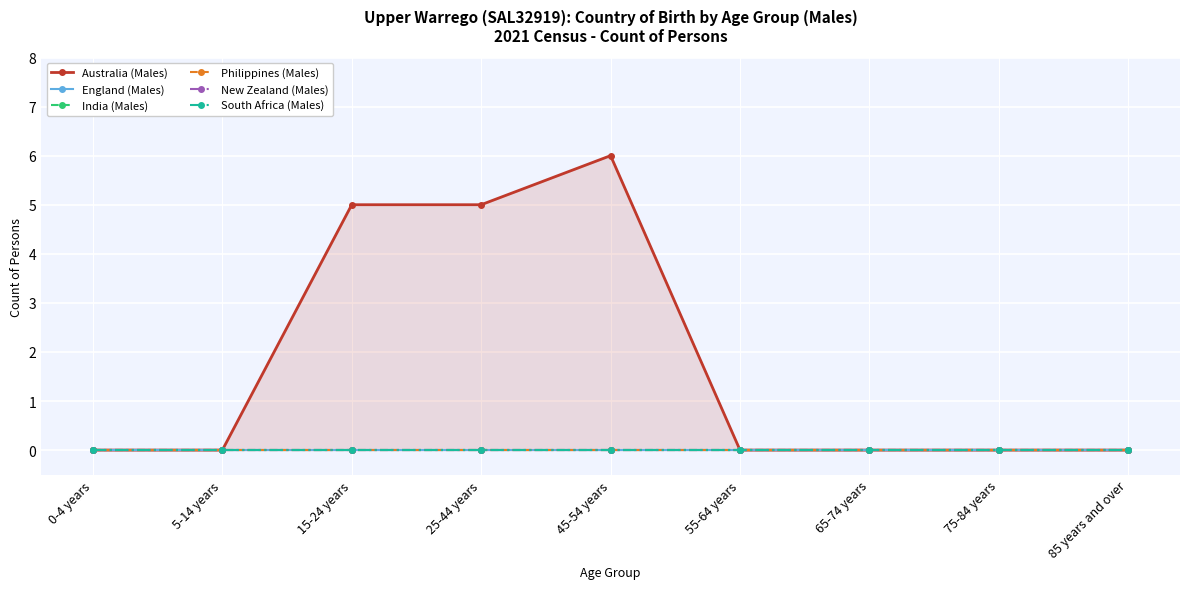

Which label corresponds to the largest value in the chart?

45-54 years